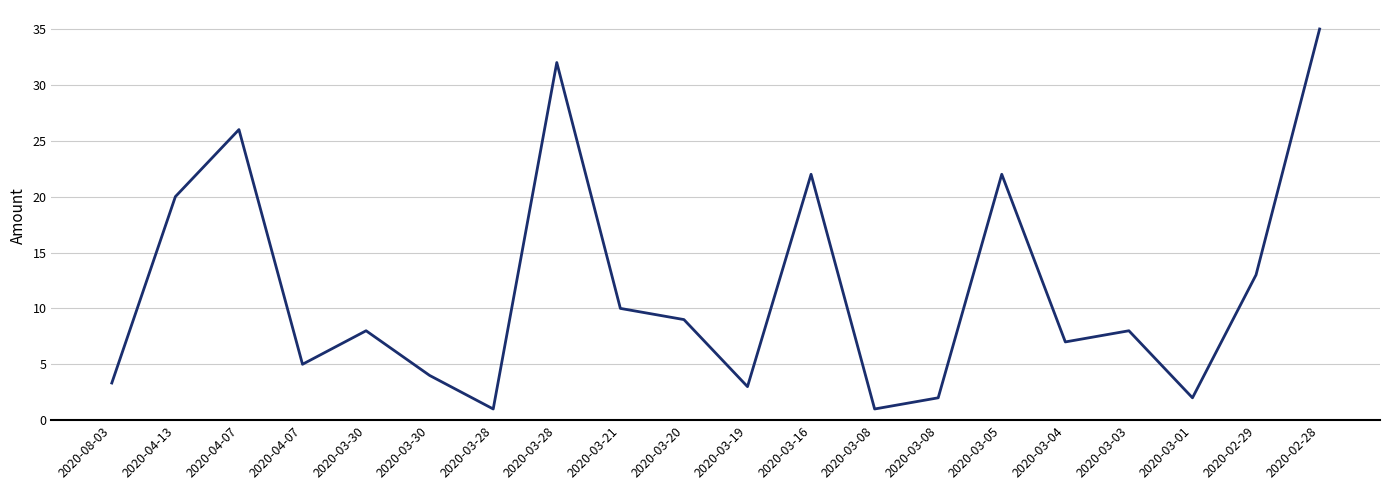

Is it true that the value at 2020-03-19 is 4.1?

False